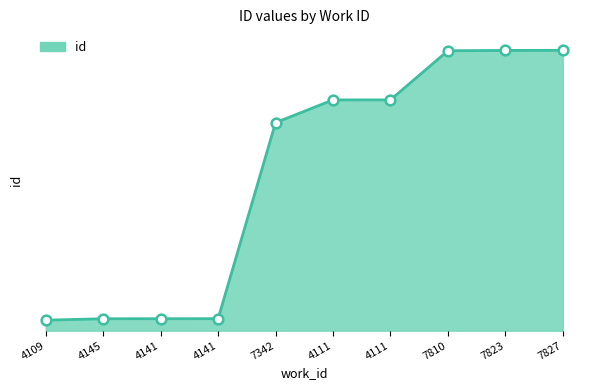

List the labels in order of value, smallest first.

4109, 4145, 4141, 4141, 7342, 4111, 4111, 7810, 7823, 7827